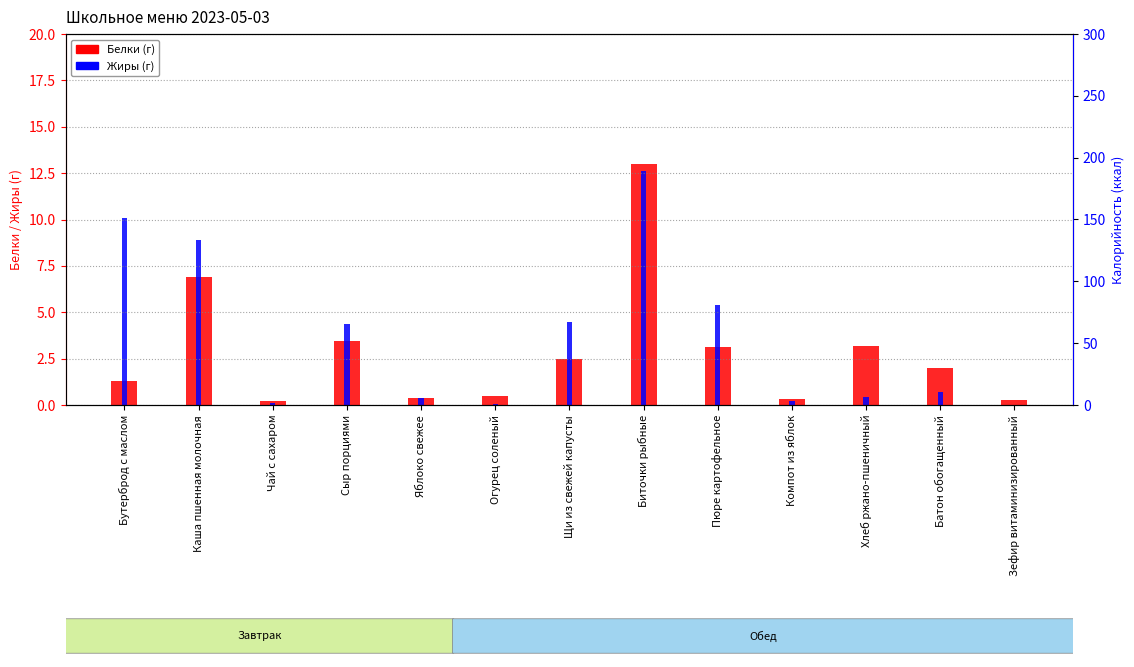

Are the bars grouped side by side (vs. stacked)?

Yes